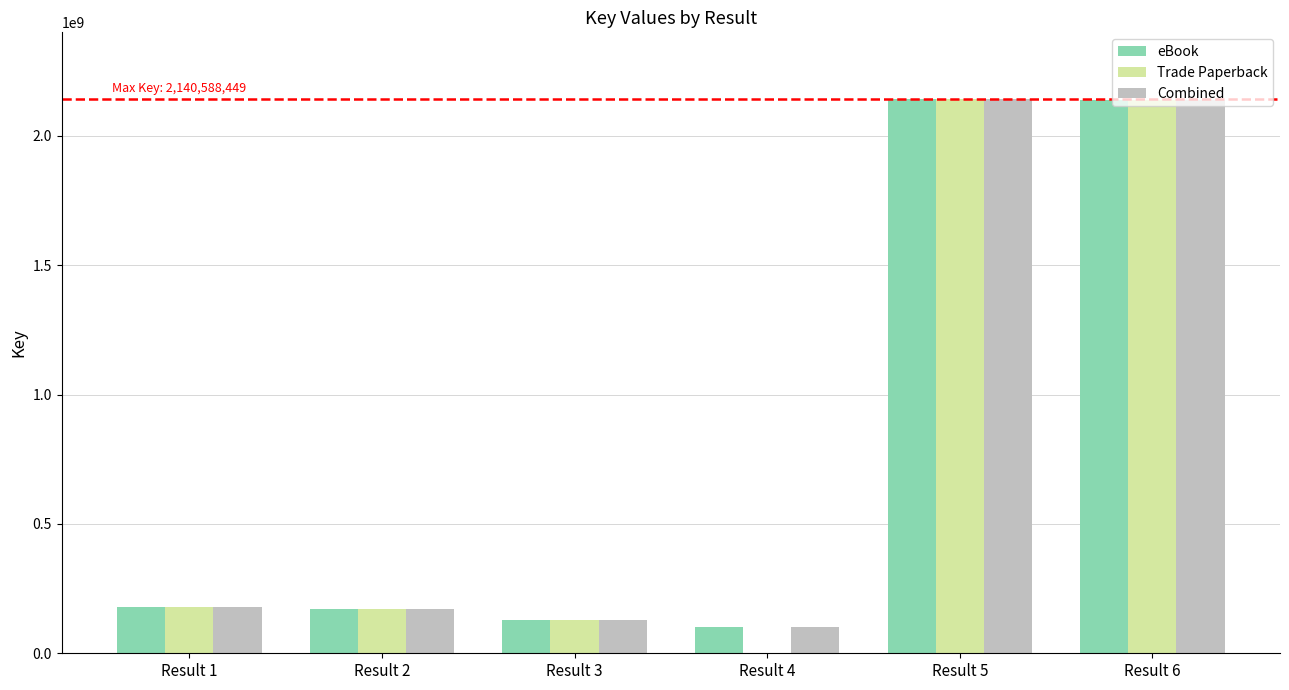

Where is Trade Paperback nearest to the value 1070294224?

Result 1